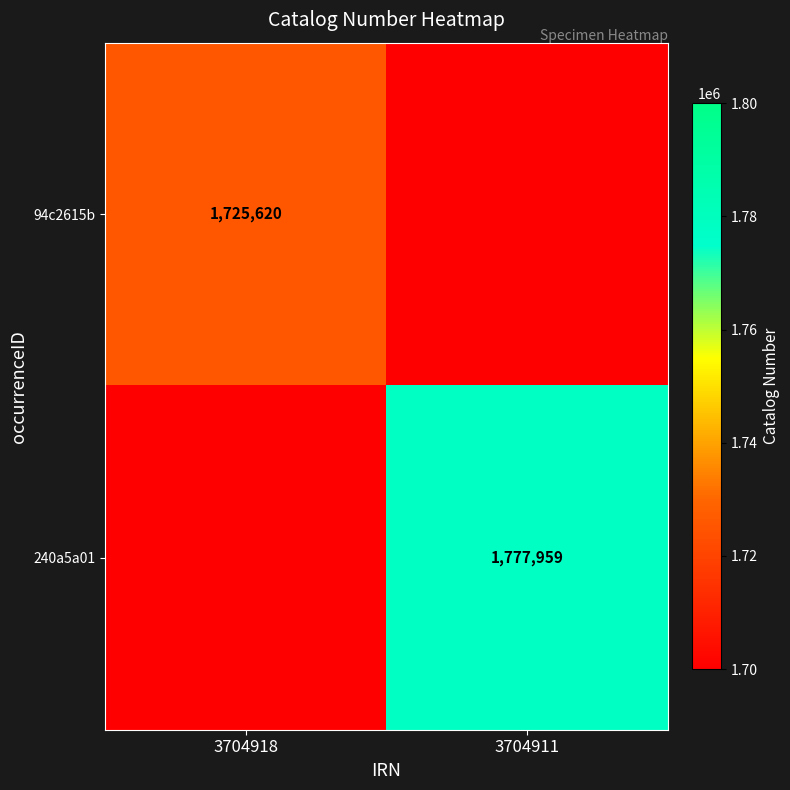

What is the total value across all series at 3704911?

1777959